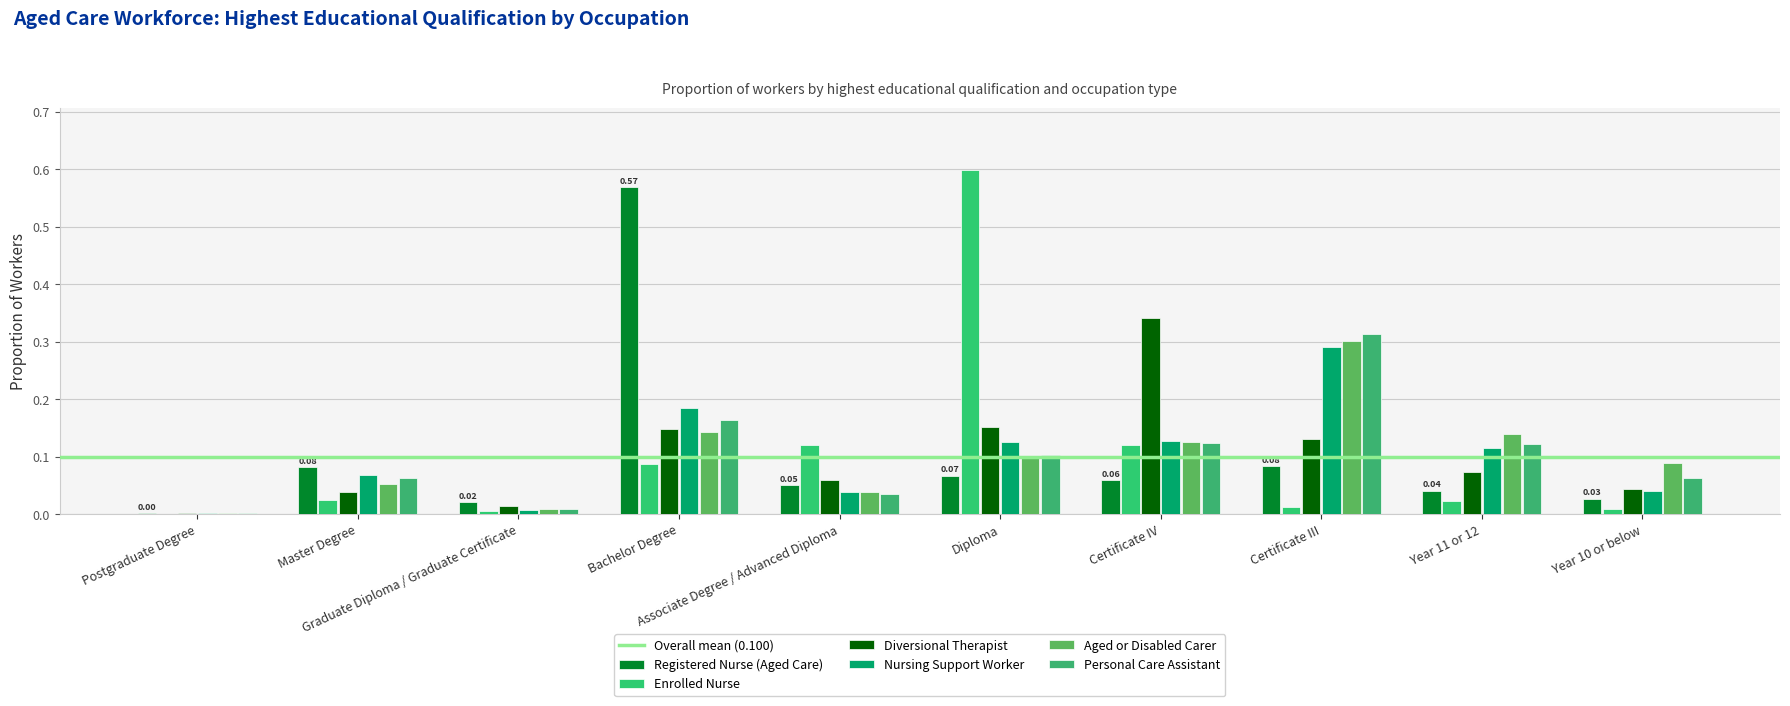

Are the bars horizontal?

No